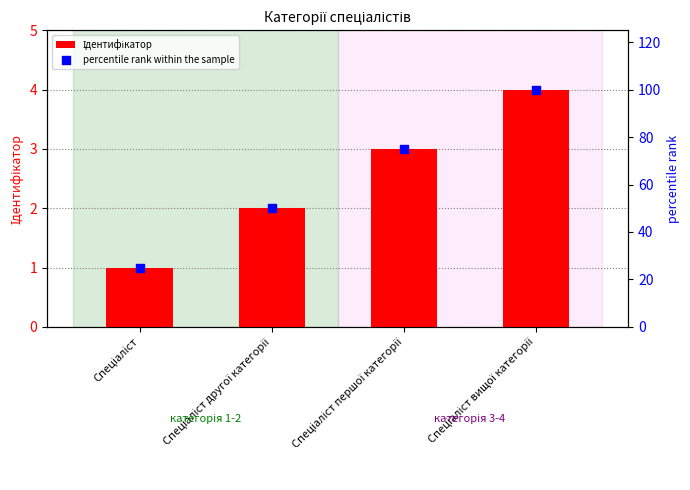

Which series reaches the minimum Y coordinate?

Ідентифікатор